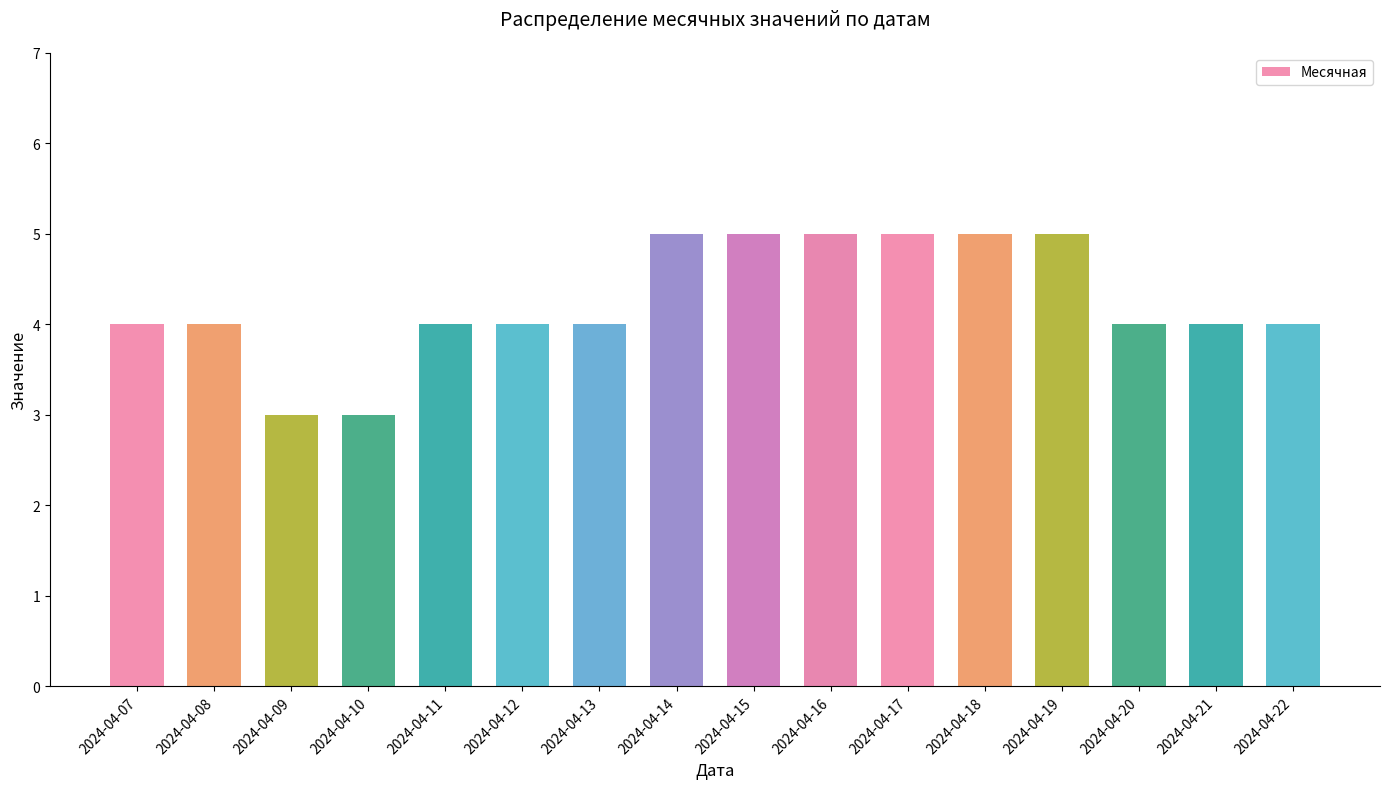

What is the value of the 6th bar from the left?

4